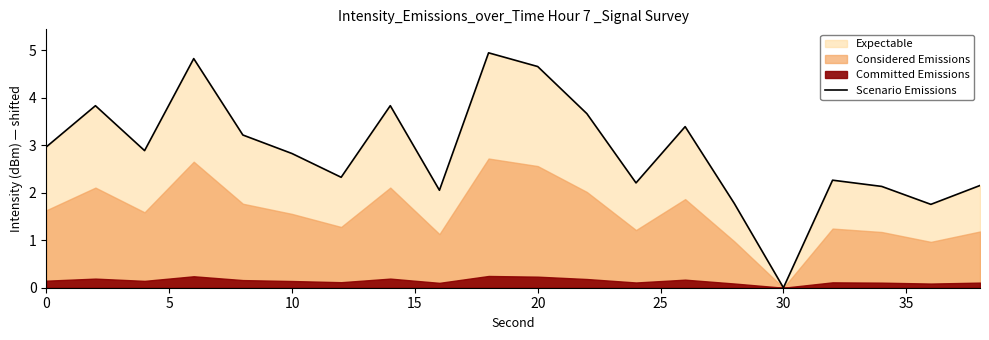

What is the maximum value for Scenario Emissions?

4.9